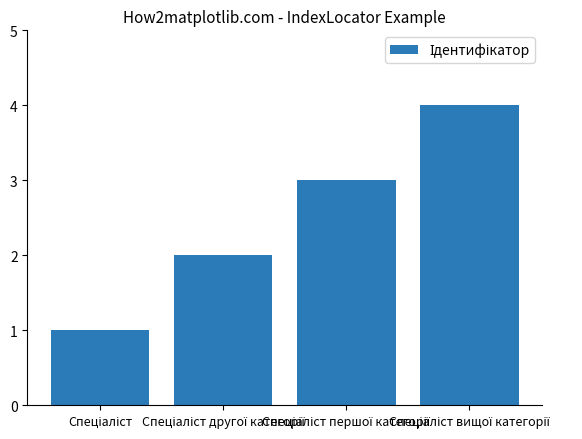

What is the maximum value shown in the chart?

4